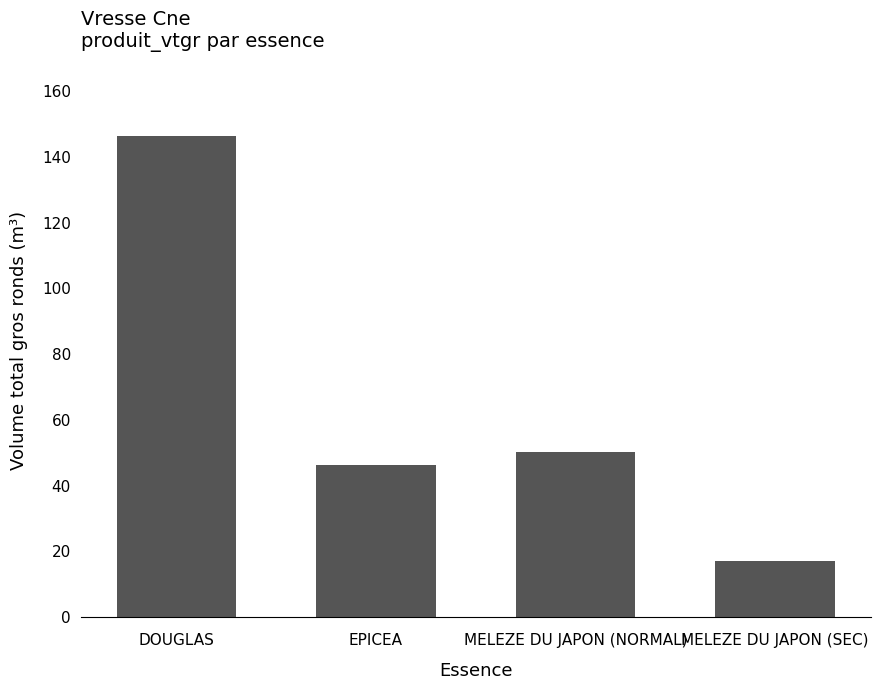

What is the label of the 1st bar from the left?

DOUGLAS